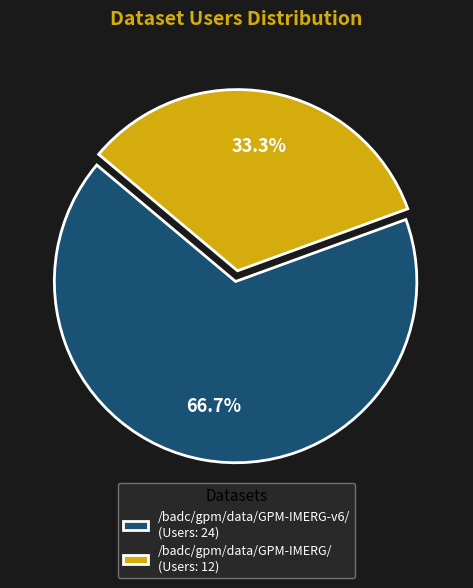

To the nearest percent, what portion does /badc/gpm/data/GPM-IMERG/ represent?

33%